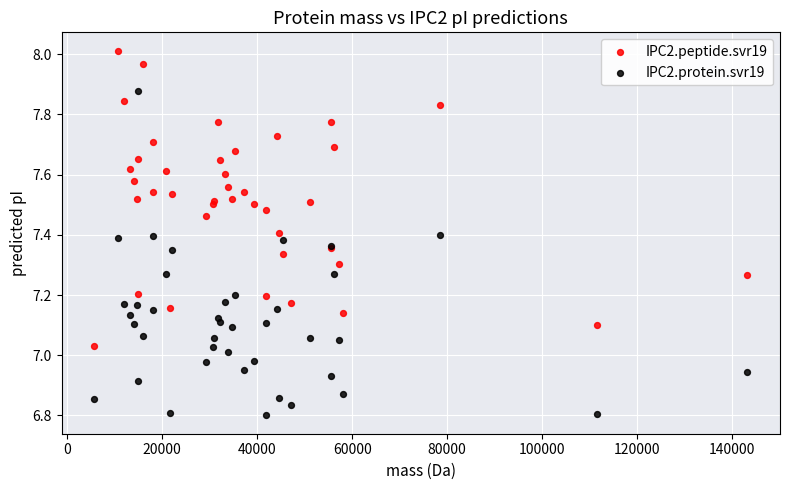

What are all the series names shown in the legend?

IPC2.peptide.svr19, IPC2.protein.svr19